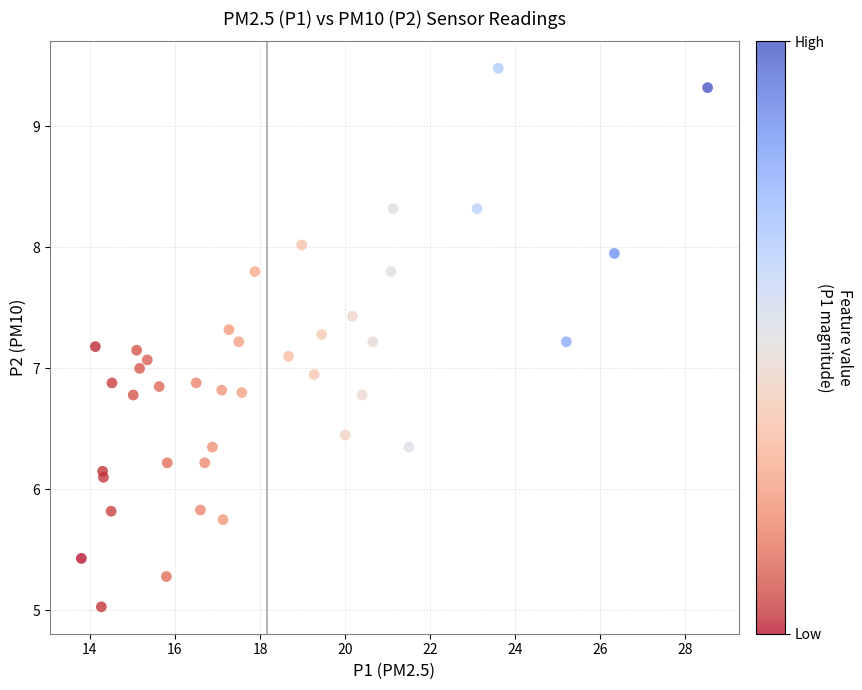

How many data points are displayed?

40